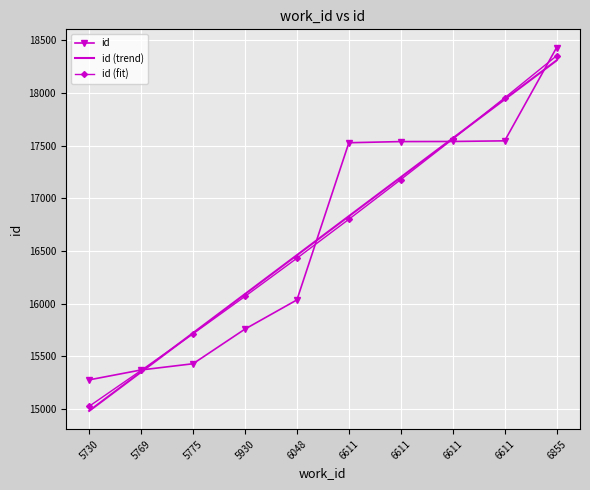

What are all the series names shown in the legend?

id, id (trend), id (fit)